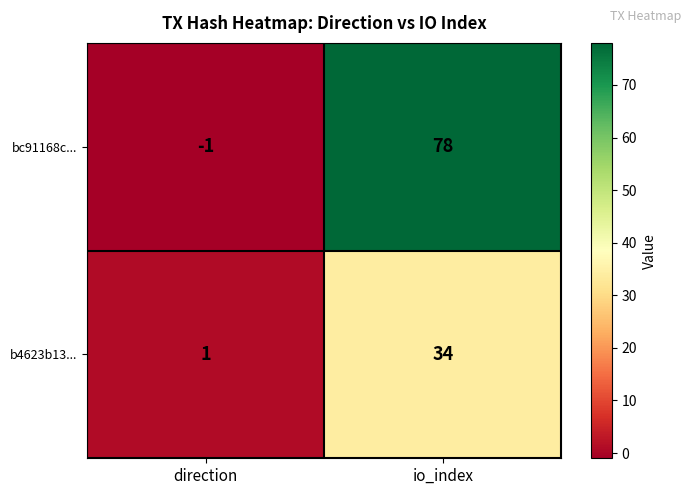

At io_index, list the series in order from smallest to largest.

b4623b13..., bc91168c...